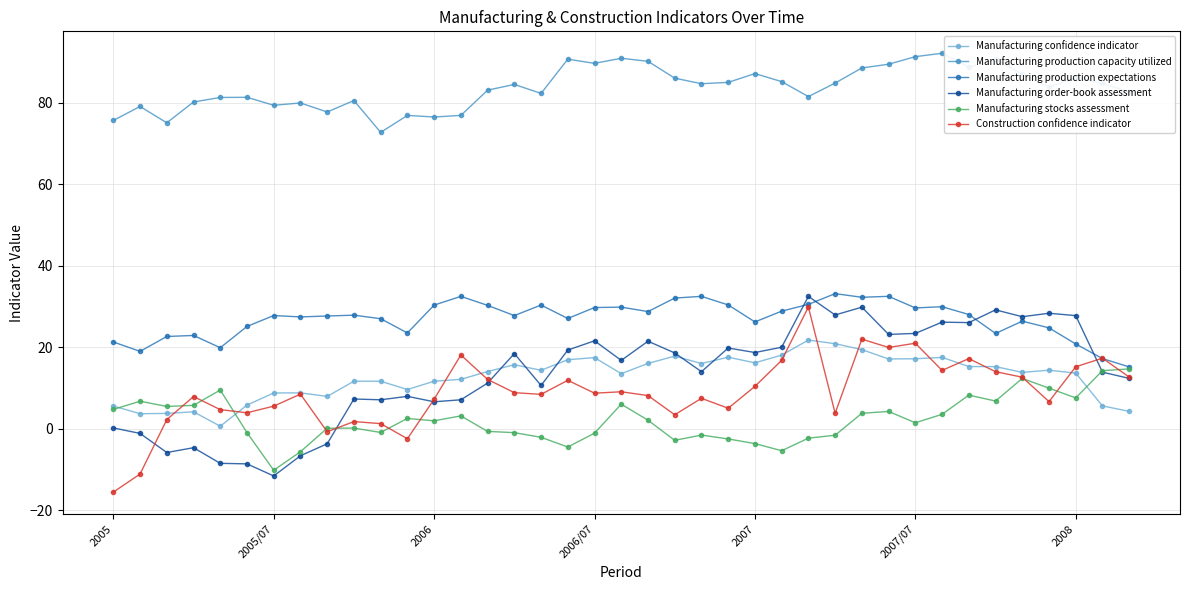

True or false: Manufacturing order-book assessment and Manufacturing production capacity utilized intersect in this chart.

False